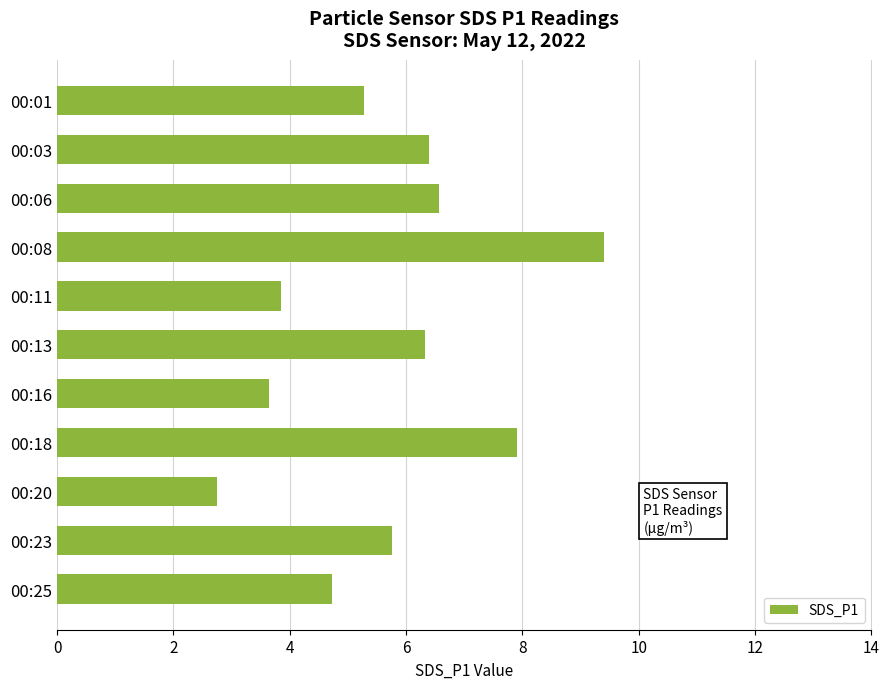

Read the value at 00:13.

6.3